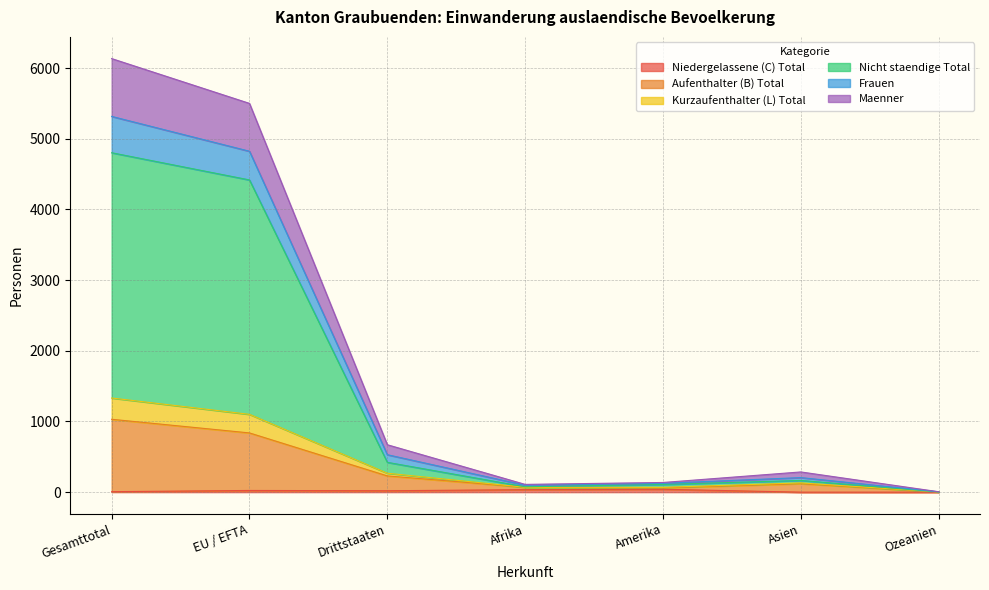

Where is the first local maximum for Kurzaufenthalter (L) Total?

Asien